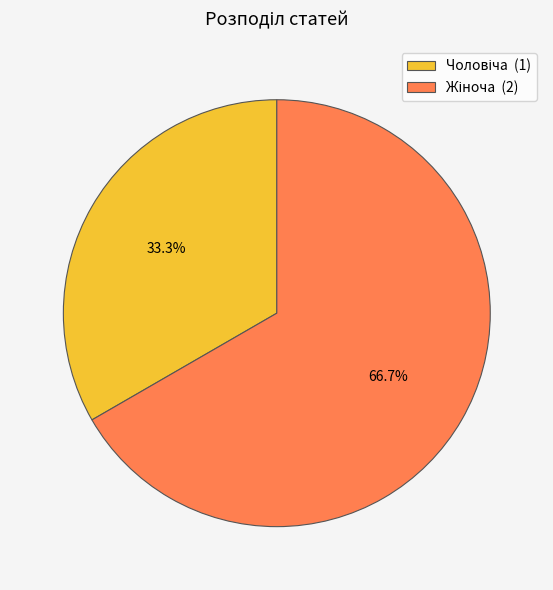

Count the number of slices in the pie.

2